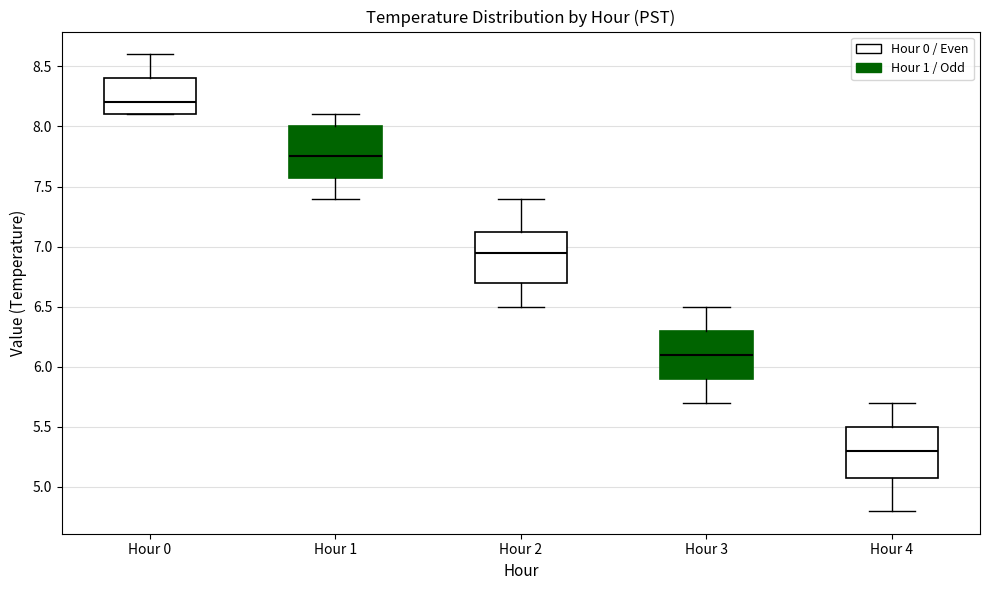

Which box has the highest median line?

Hour 0